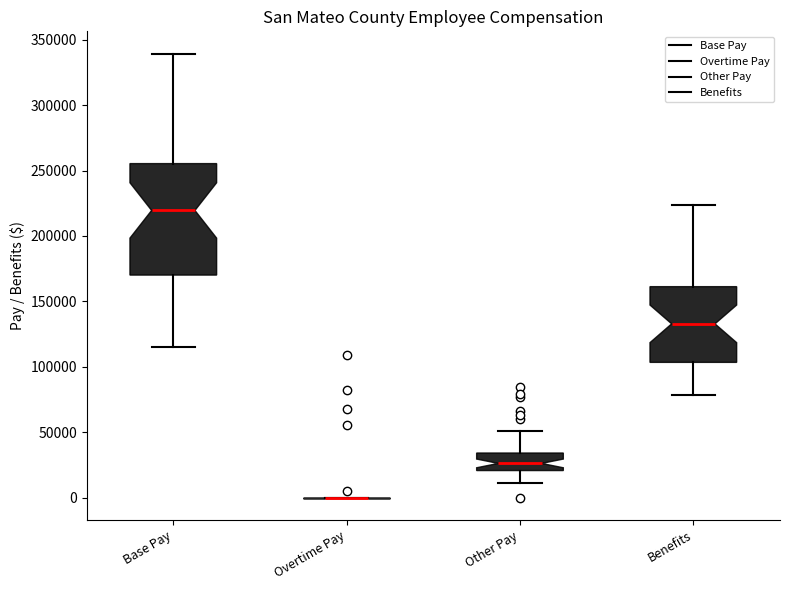

Reading left to right, read every box against the y-axis: the position of its median line, the range the box covers, and the ends of its whiskers. The values are not printed on the chart, so give them approximately, as read against the axis.

Base Pay: median 220000, box 170000 to 255000, whiskers 115000 to 340000
Overtime Pay: box collapsed to a line at 0, whiskers 0 to 0
Other Pay: median 25000, box 20000 to 35000, whiskers 10000 to 50000
Benefits: median 135000, box 105000 to 160000, whiskers 80000 to 225000